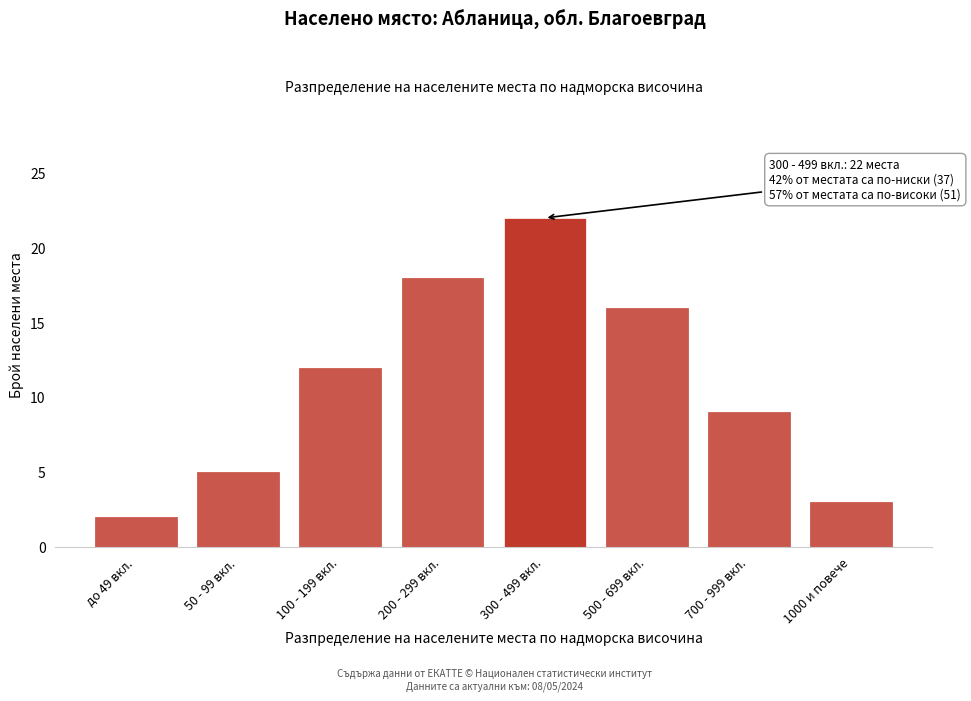

Reading left to right, transcribe all the data shown in this chart.

2	5	12	18	22	16	9	3